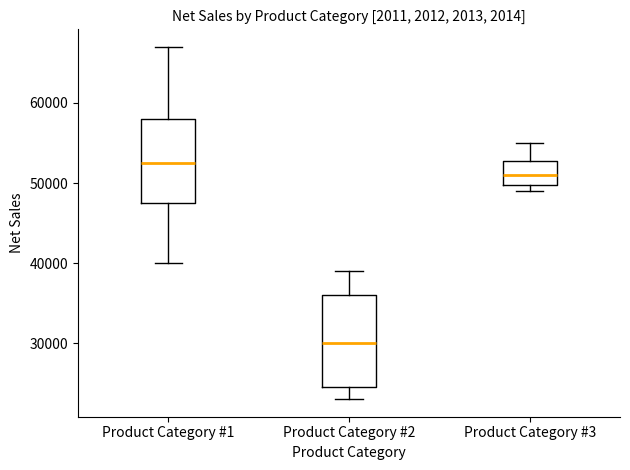

Where does the median line of the box for Product Category #3 sit on the y-axis? The values are not printed on the chart, so give them approximately, as read against the axis.

51000